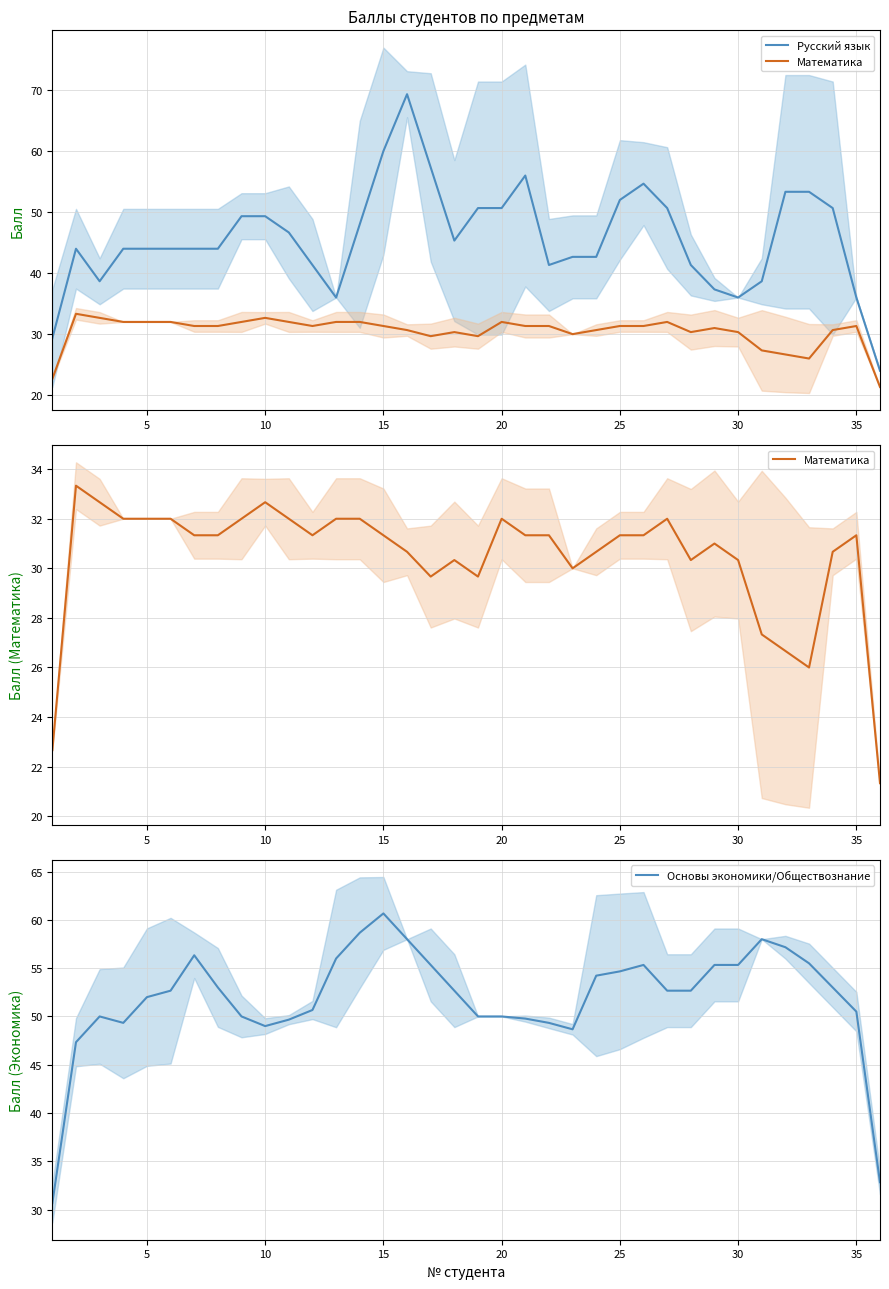

Is this an area chart (filled region under the line)?

No